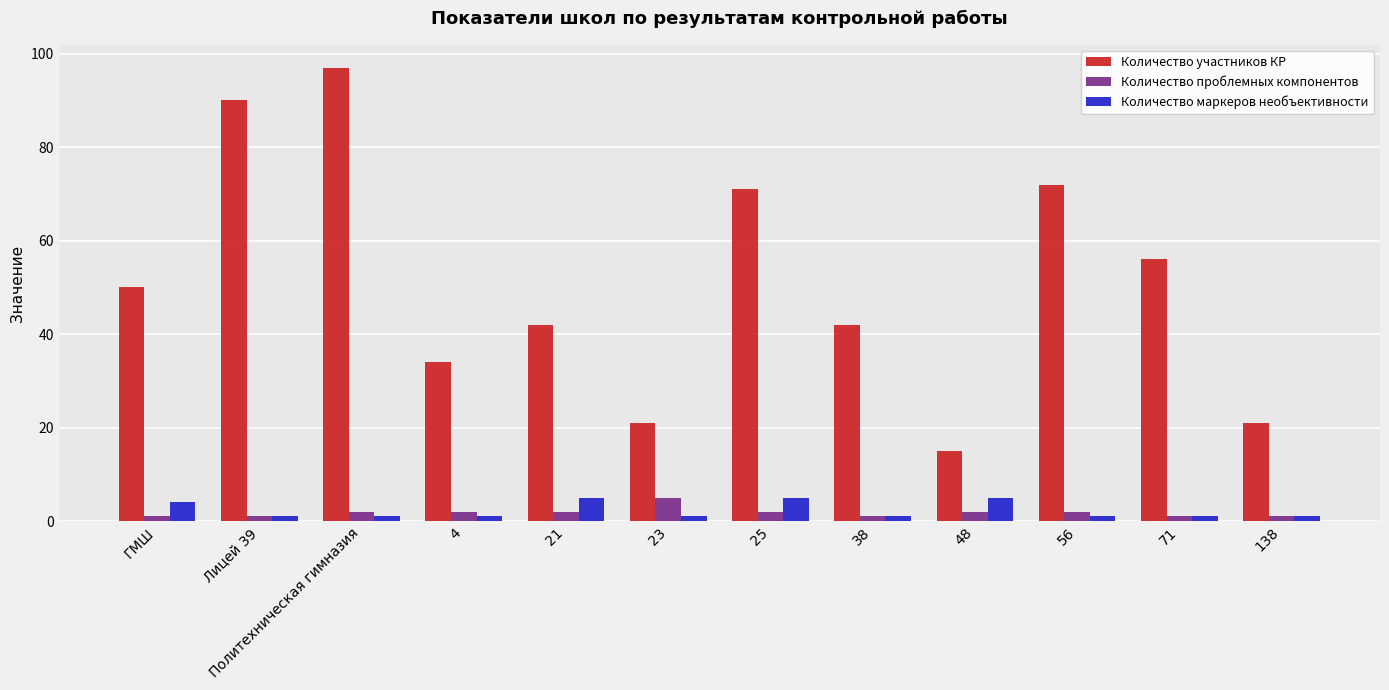

Reading right to left, what are all the values shown in this chart?

Количество участников КР: 138=21	71=56	56=72	48=15	38=42	25=71	23=21	21=42	4=34	Политехническая гимназия=97	Лицей 39=90	ГМШ=50
Количество проблемных компонентов: 138=1	71=1	56=2	48=2	38=1	25=2	23=5	21=2	4=2	Политехническая гимназия=2	Лицей 39=1	ГМШ=1
Количество маркеров необъективности: 138=1	71=1	56=1	48=5	38=1	25=5	23=1	21=5	4=1	Политехническая гимназия=1	Лицей 39=1	ГМШ=4